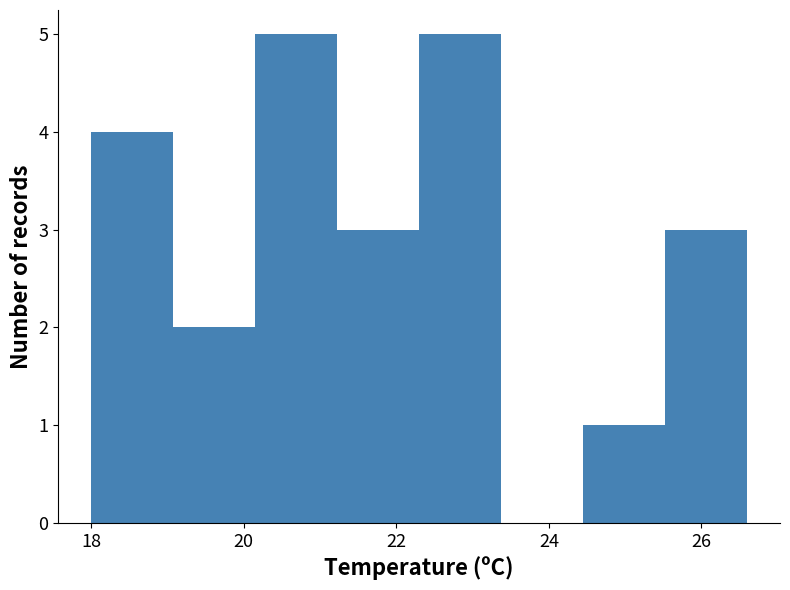

Reading left to right, transcribe this chart: for each bar, give the range it covers on the x-axis and its height. Neither the bar edges nor the heights are printed on the chart, so give them approximately, as read against the axes.

18.0 to 19.0: 4
19.0 to 20.2: 2
20.2 to 21.2: 5
21.2 to 22.4: 3
22.4 to 23.4: 5
23.4 to 24.4: 0
24.4 to 25.6: 1
25.6 to 26.6: 3